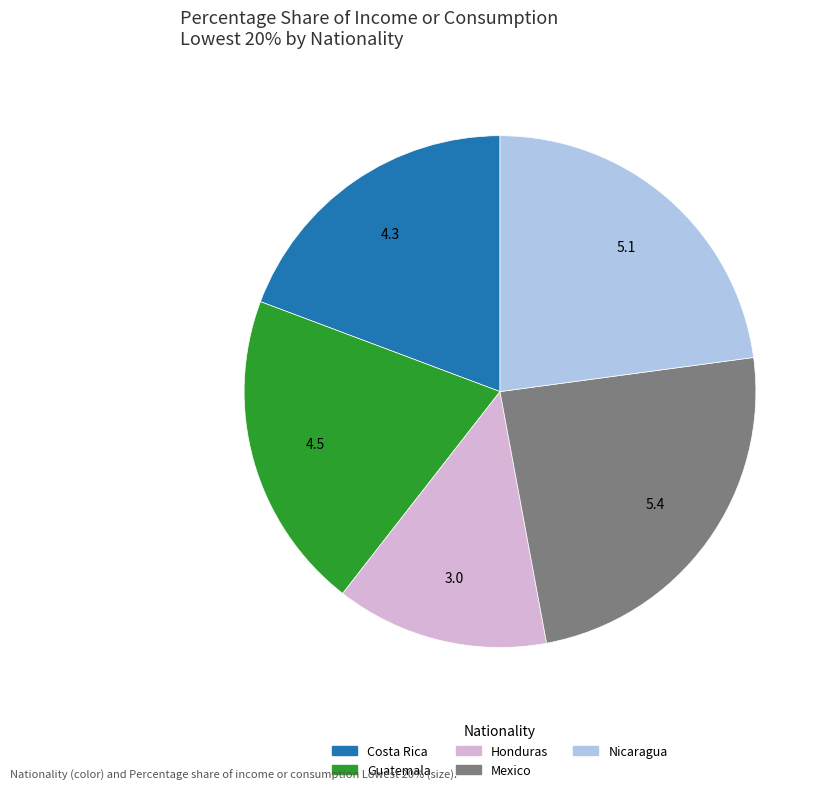

Is the sum of Mexico and Honduras greater than half?

No